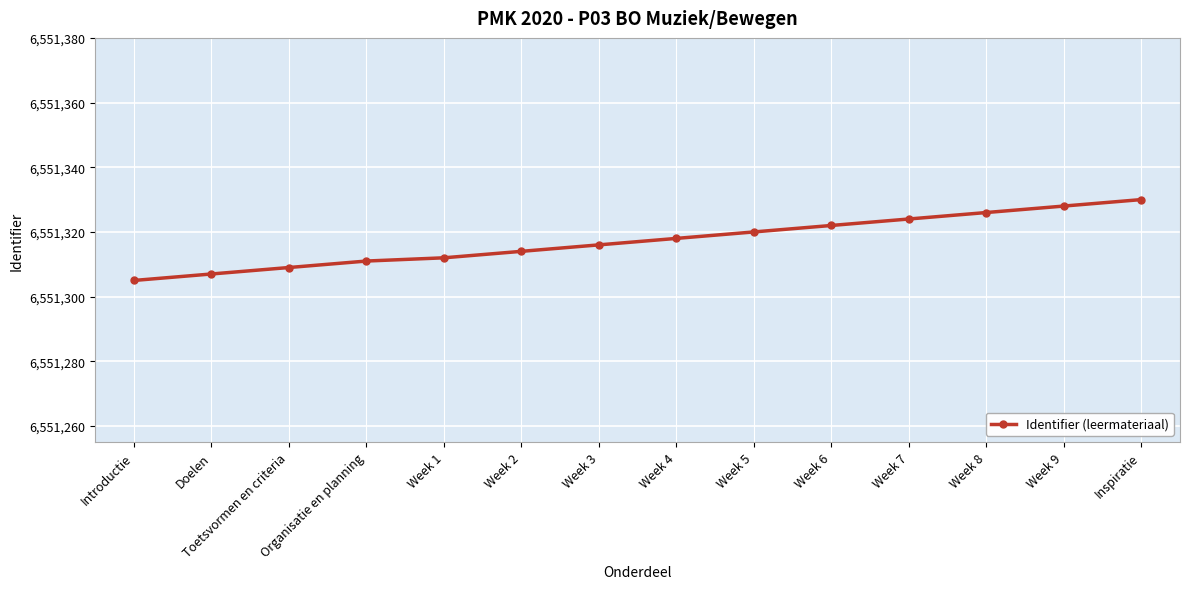

How many lines are shown in the chart?

1